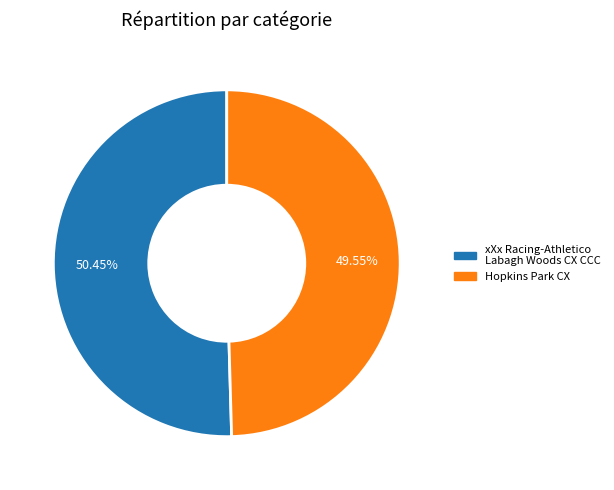

Rank the categories by value from highest to lowest.

xXx Racing-Athletico Labagh Woods CX CCC, Hopkins Park CX